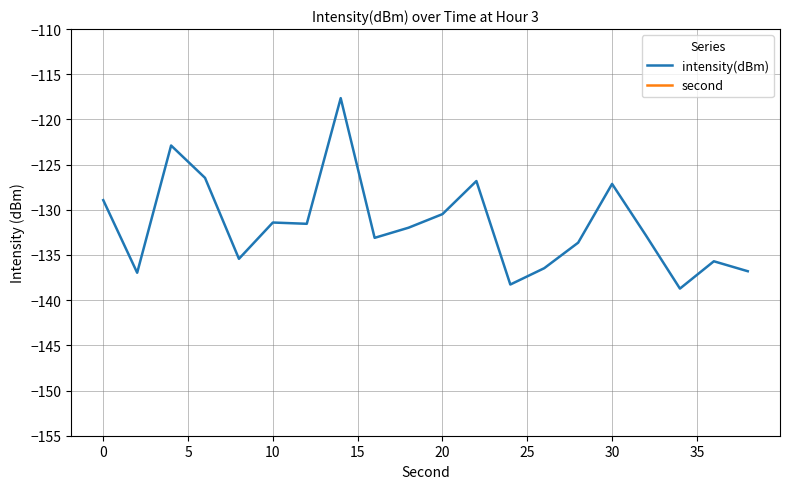

What is the difference between the maximum and minimum values in the intensity(dBm) series?

21.1